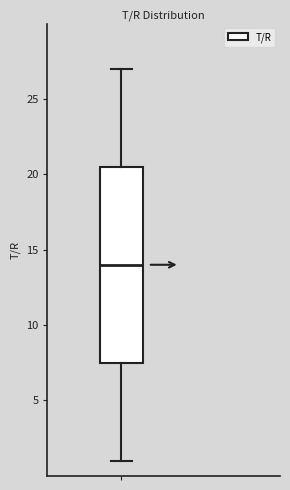

Read this box plot against the y-axis: the position of the median line, the range covered by the box, and the ends of both whiskers. The values are not printed on the chart, so give them approximately, as read against the axis.

median 14.0, box 7.5 to 20.5, whiskers 1.0 to 27.0